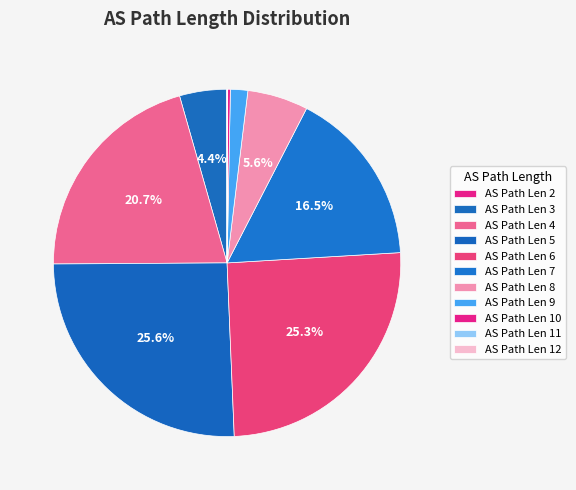

Count the number of slices in the pie.

11